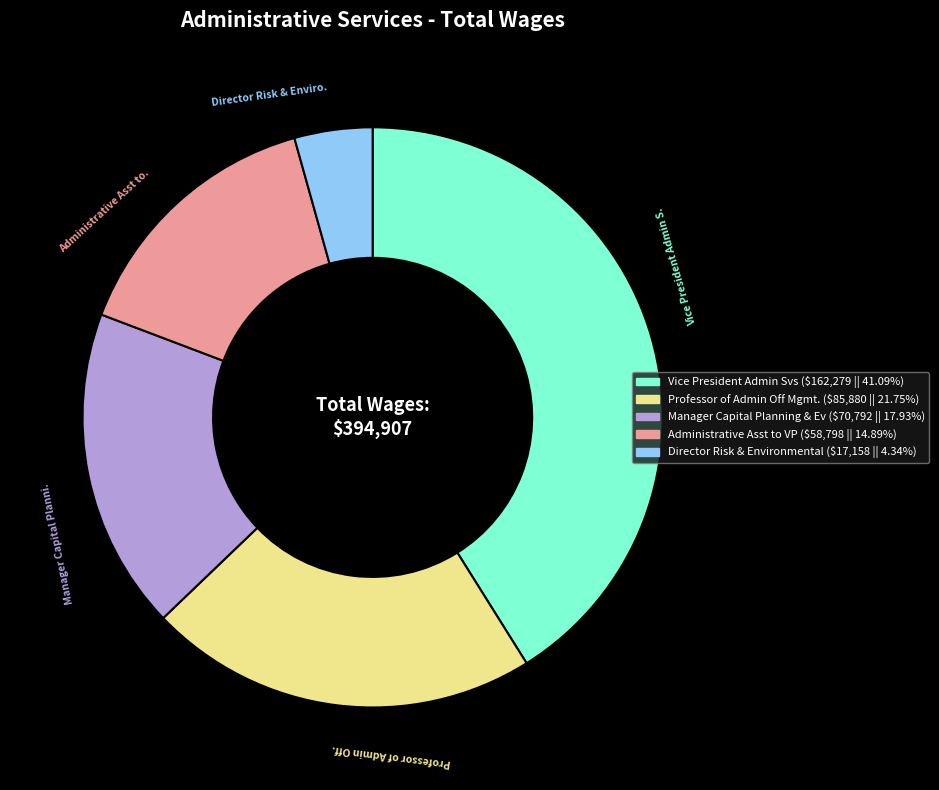

Does Director Risk & Environmental account for over 50% of the chart?

No